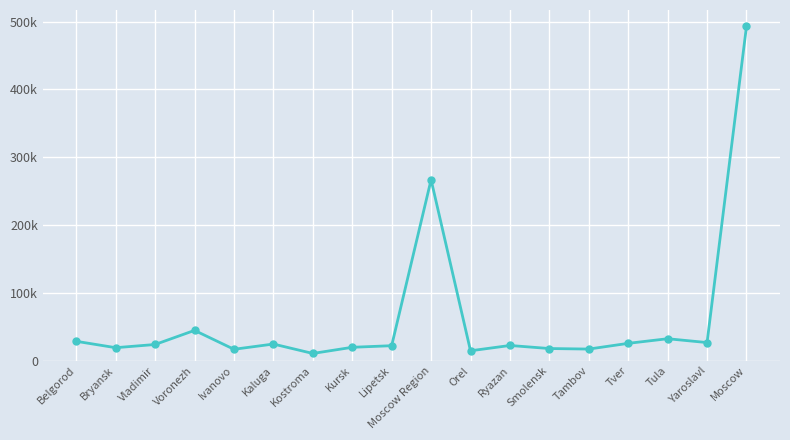

Does the chart have visible grid lines?

Yes